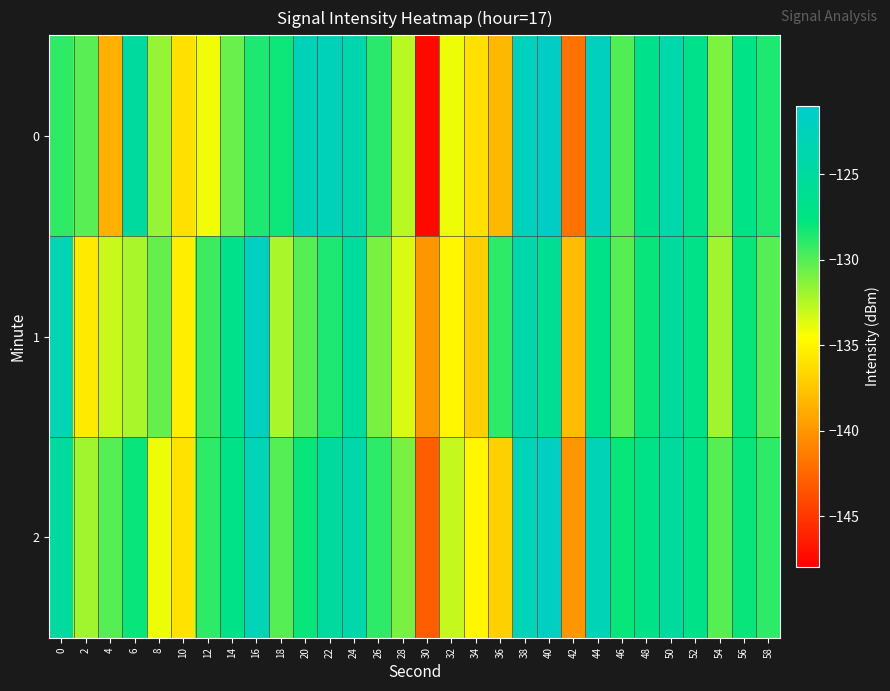

What is the greatest value displayed?

-121.6